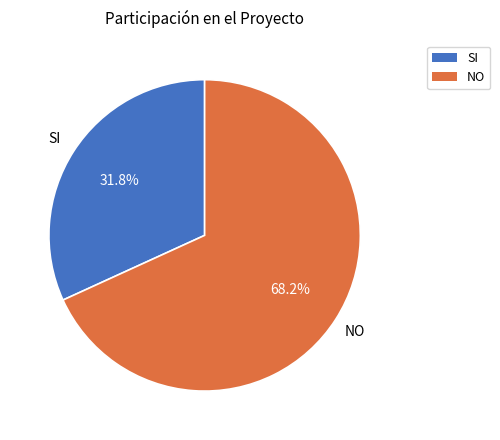

How many segments does this pie chart have?

2